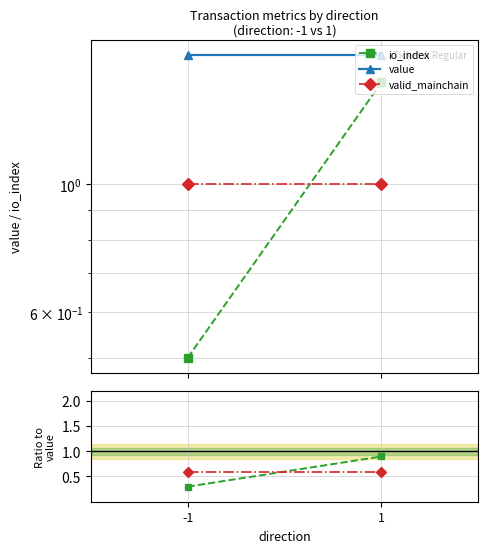

What is the minimum value shown in the chart?

0.3